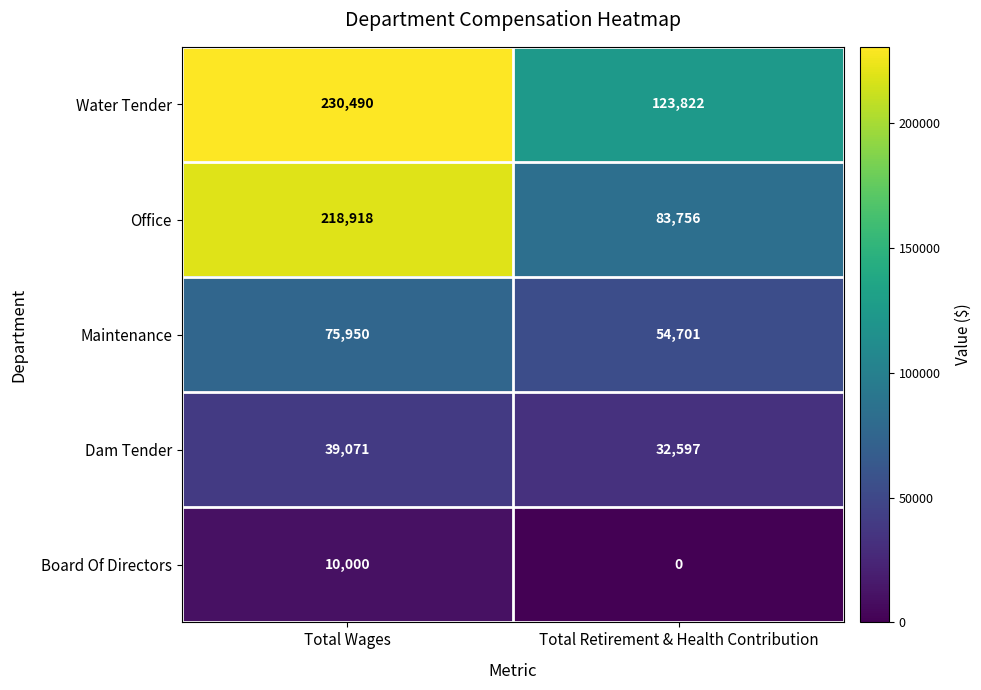

Is it true that Dam Tender equals 39071 at Total Wages?

True